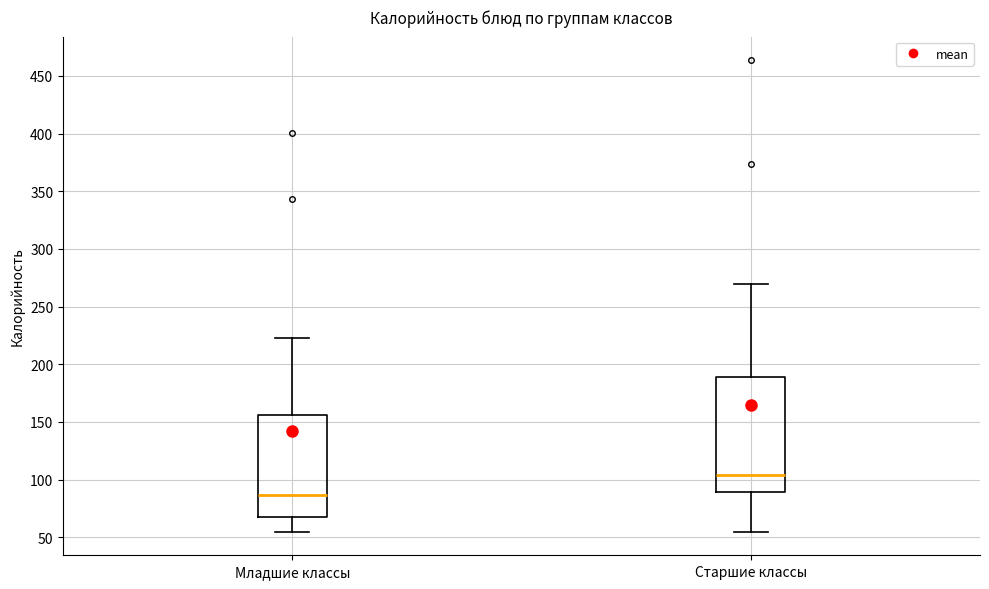

Reading left to right, transcribe this box plot: for each box, give where its median line is, the range the box spans, and where its two whiskers end, as read against the y-axis. The values are not printed on the chart, so give them approximately, as read against the axis.

Младшие классы: median 85, box 70 to 155, whiskers 55 to 220
Старшие классы: median 105, box 90 to 190, whiskers 55 to 270